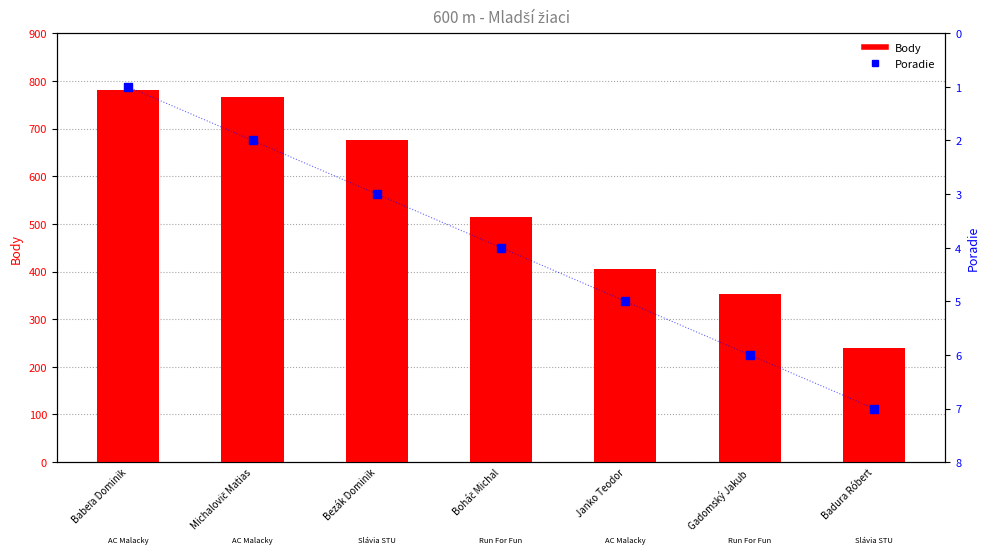

Which series has the largest total across all categories?

Body